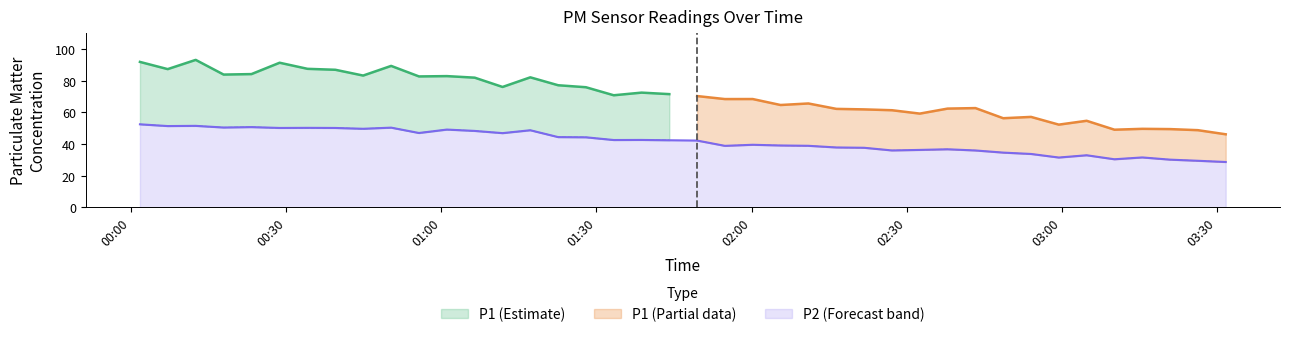

What is the maximum value for P2 (Forecast band)?

52.4